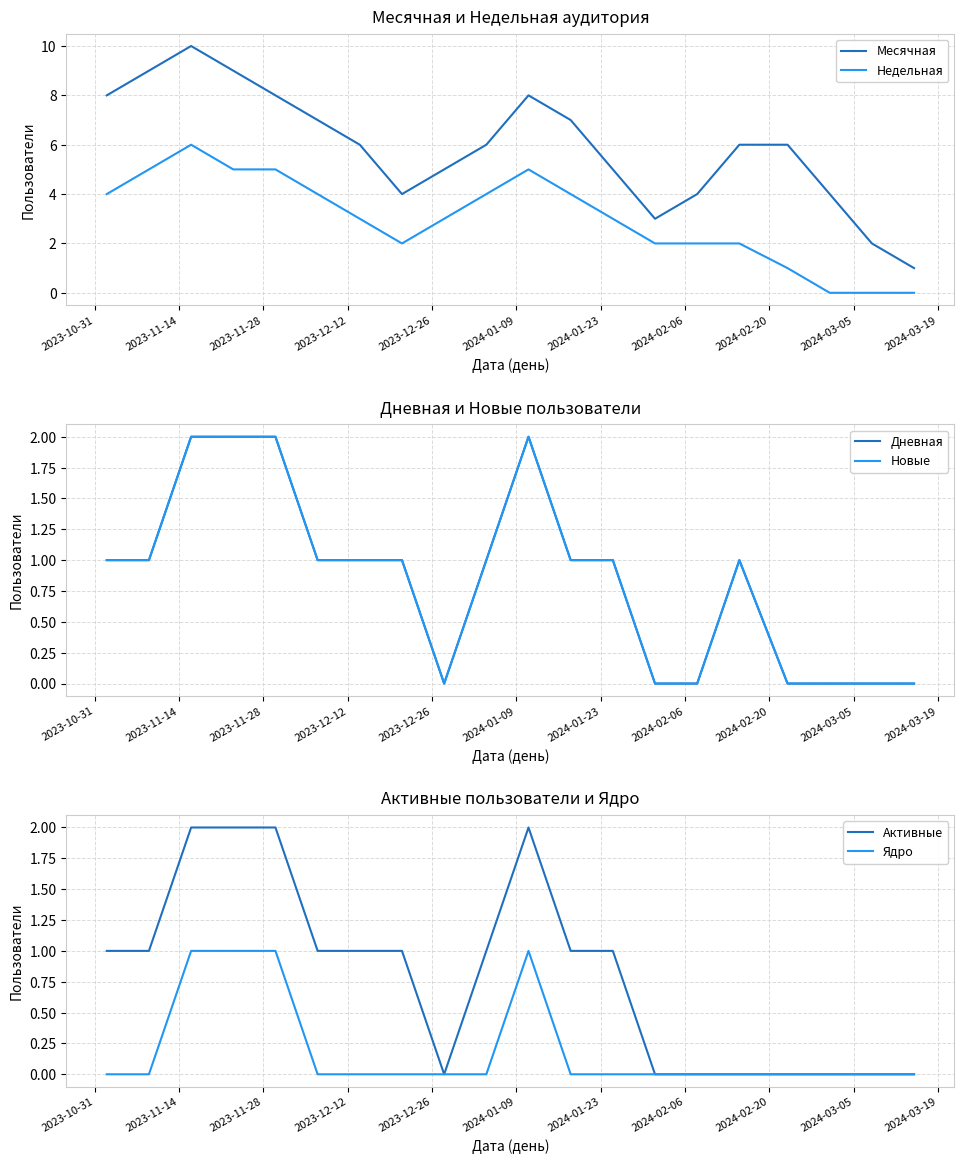

True or false: Недельная and Месячная cross at least once.

False